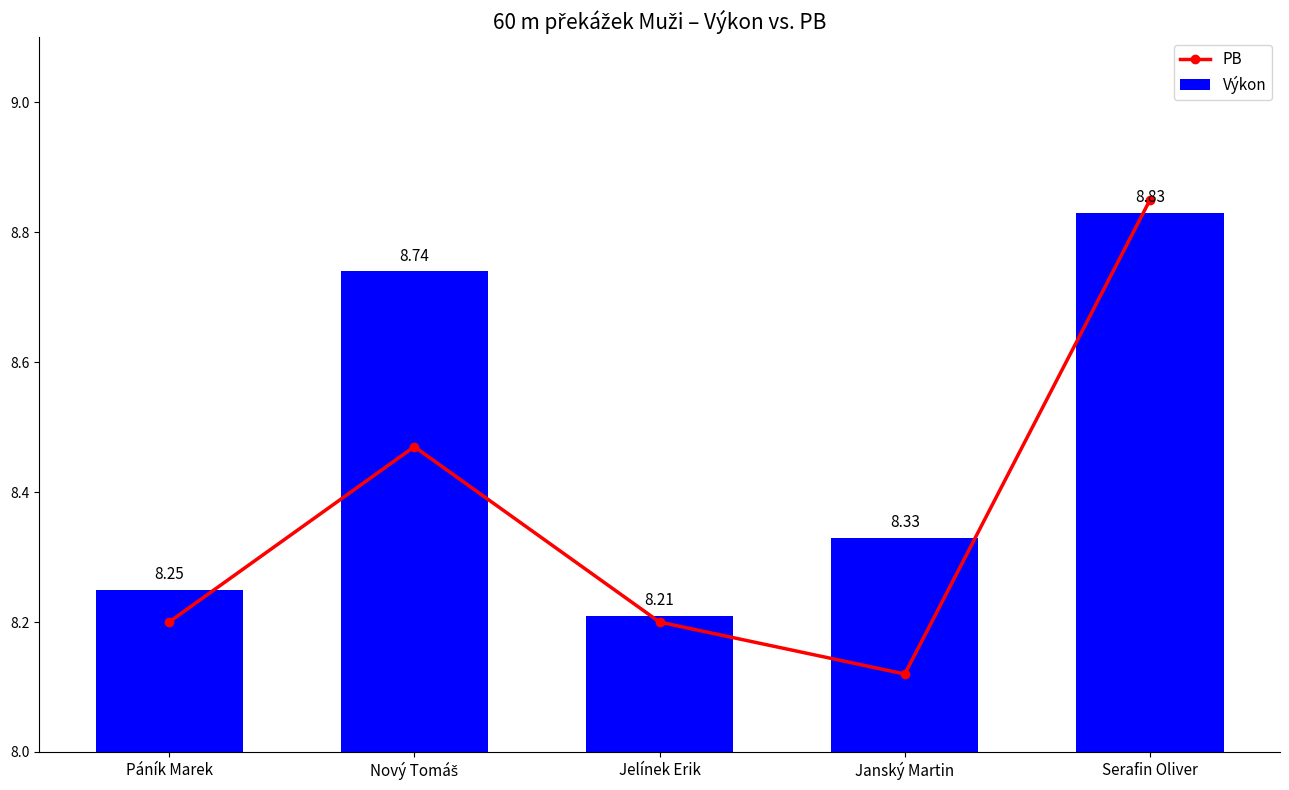

What is the difference between the PB values at Nový Tomáš and Janský Martin?

0.4